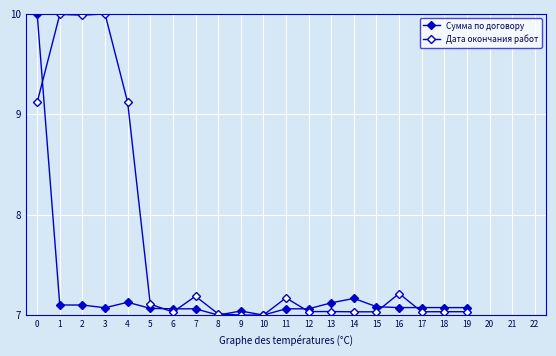

Reading left to right, what are all the values shown in this chart?

Сумма по договору: 0=10.0	1=7.1	2=7.1	3=7.1	4=7.1	5=7.1	6=7.1	7=7.1	8=7.0	9=7.0	10=7.0	11=7.1	12=7.1	13=7.1	14=7.2	15=7.1	16=7.1	17=7.1	18=7.1	19=7.1
Дата окончания работ: 0=9.1	1=10.0	2=10.0	3=10.0	4=9.1	5=7.1	6=7.0	7=7.2	8=7.0	9=7.0	10=7.0	11=7.2	12=7.0	13=7.0	14=7.0	15=7.0	16=7.2	17=7.0	18=7.0	19=7.0